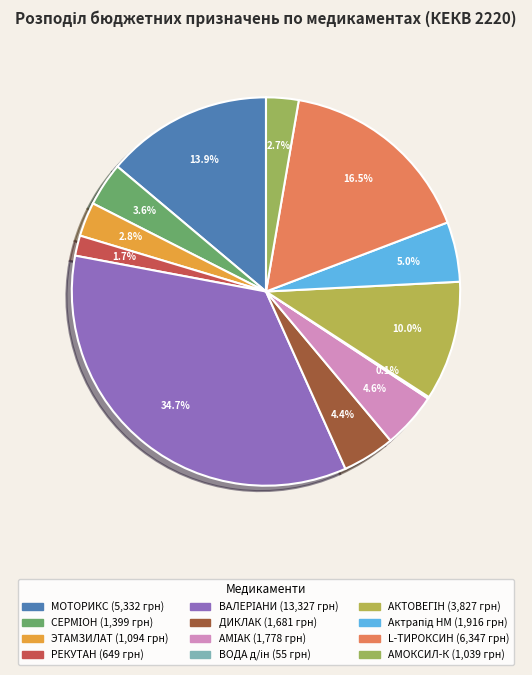

To the nearest percent, what is the combined percentage of АКТОВЕГІН and Актрапід НМ?

15%